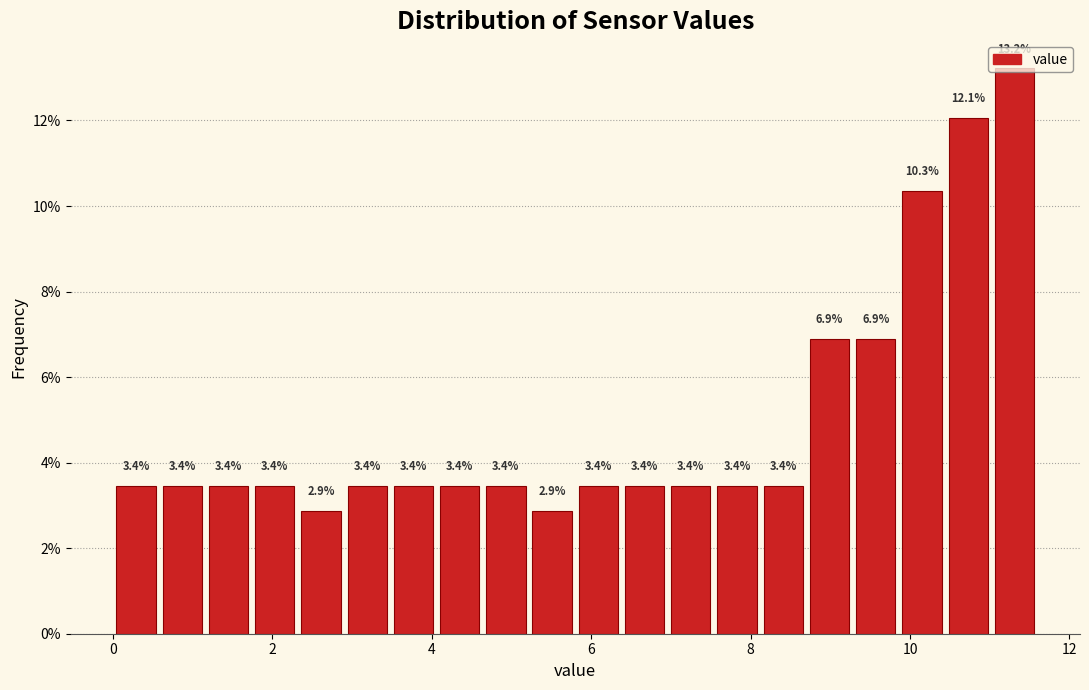

Around what value on the x-axis is the tallest bar? Give the approximate position of its centre, as read against the axis.

11.4